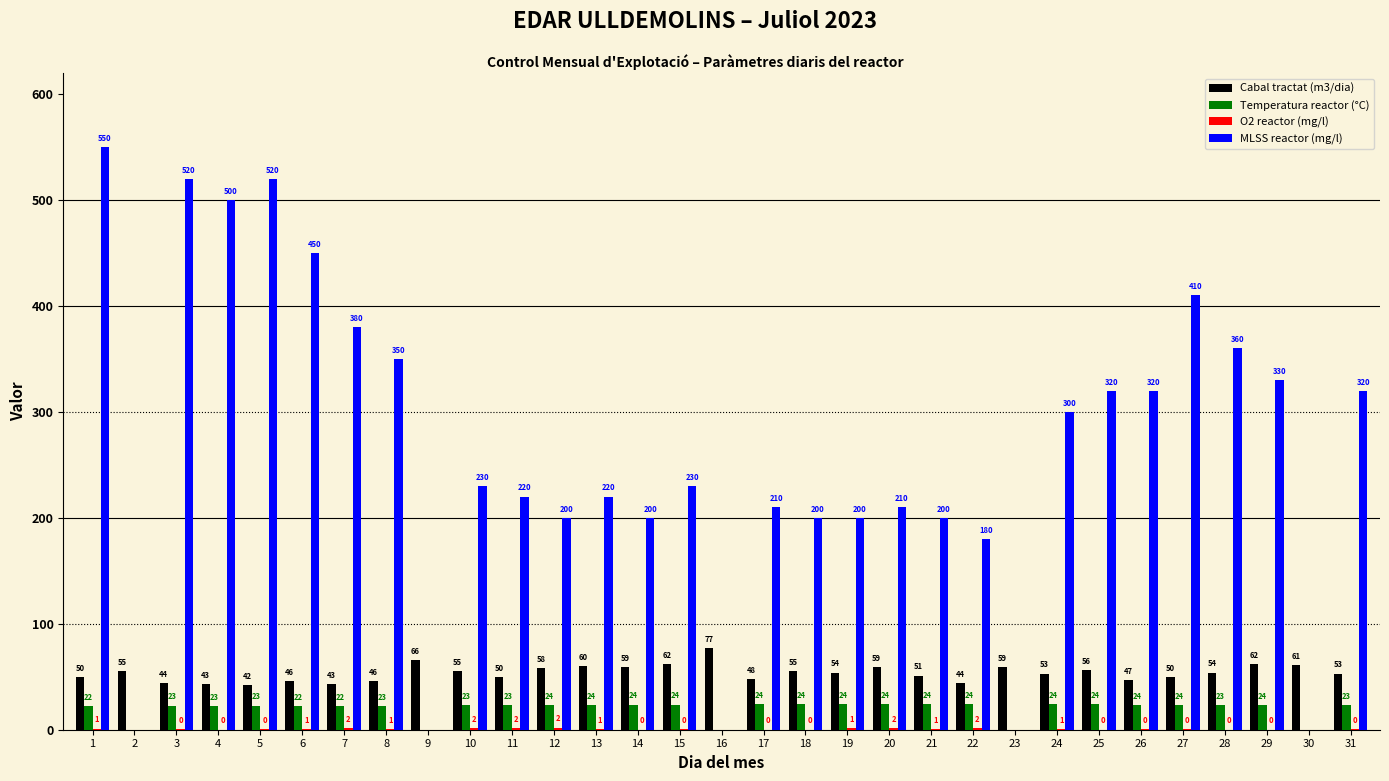

How many groups of bars are there?

31